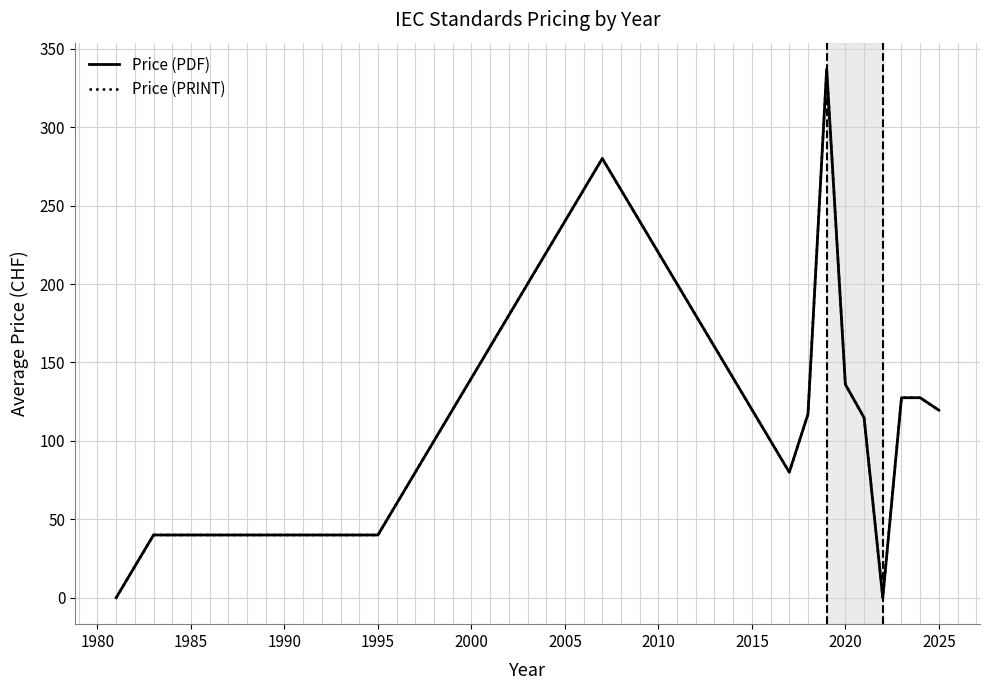

Is this an area chart (filled region under the line)?

No